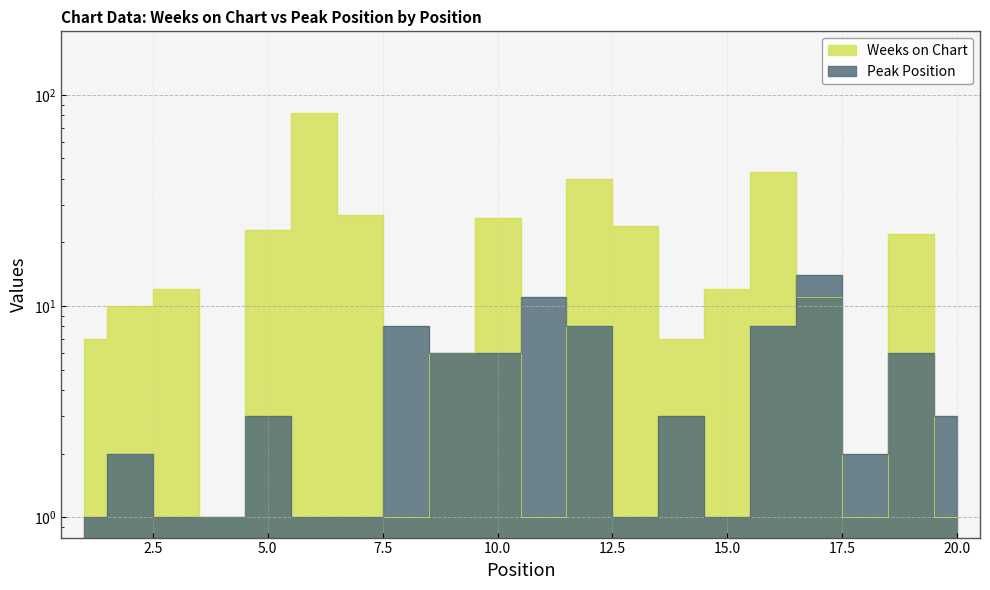

True or false: Weeks on Chart and Peak Position cross at least once.

True